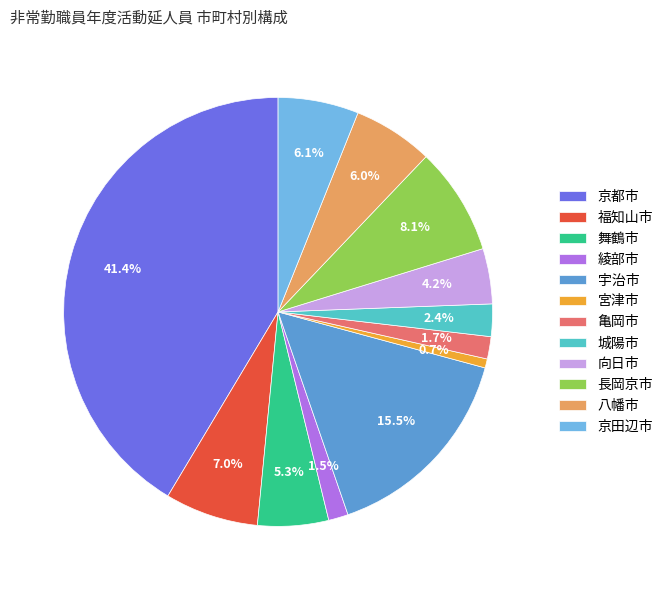

Does 京都市 represent more than half of the total?

No